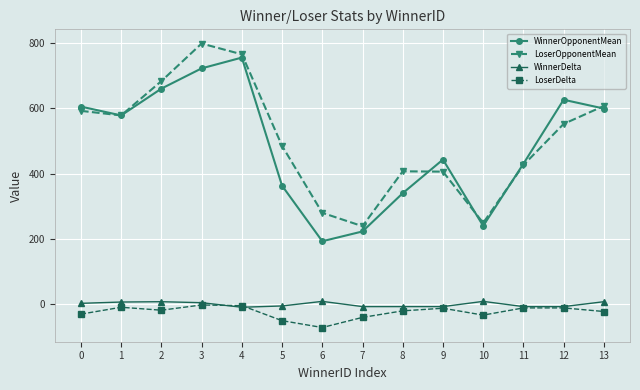

What is the spread (max minus min) of values at 8?

427